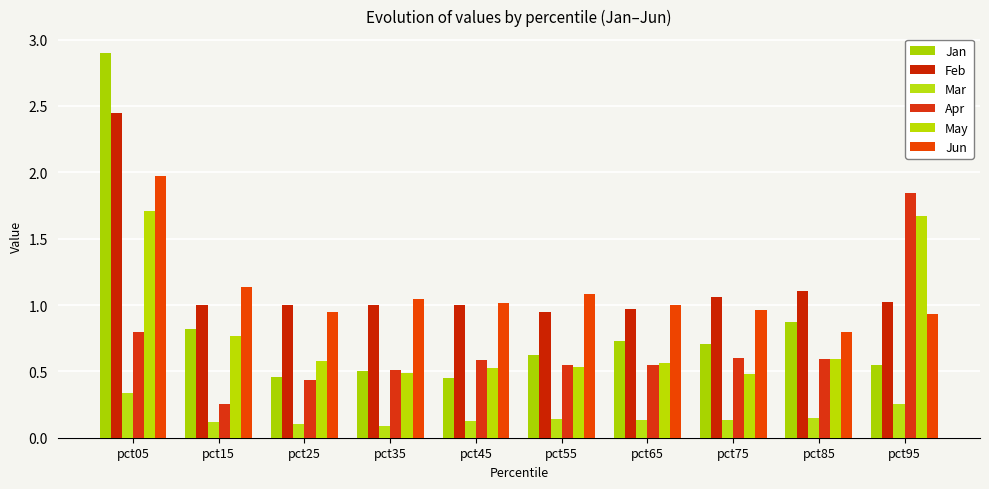

Reading left to right, what are all the values shown in this chart?

Jan: 2.9	0.8	0.5	0.5	0.4	0.6	0.7	0.7	0.9	0.5
Feb: 2.4	1.0	1.0	1.0	1.0	1.0	1.0	1.1	1.1	1.0
Mar: 0.3	0.1	0.1	0.1	0.1	0.1	0.1	0.1	0.1	0.3
Apr: 0.8	0.3	0.4	0.5	0.6	0.5	0.5	0.6	0.6	1.8
May: 1.7	0.8	0.6	0.5	0.5	0.5	0.6	0.5	0.6	1.7
Jun: 2.0	1.1	0.9	1.0	1.0	1.1	1.0	1.0	0.8	0.9